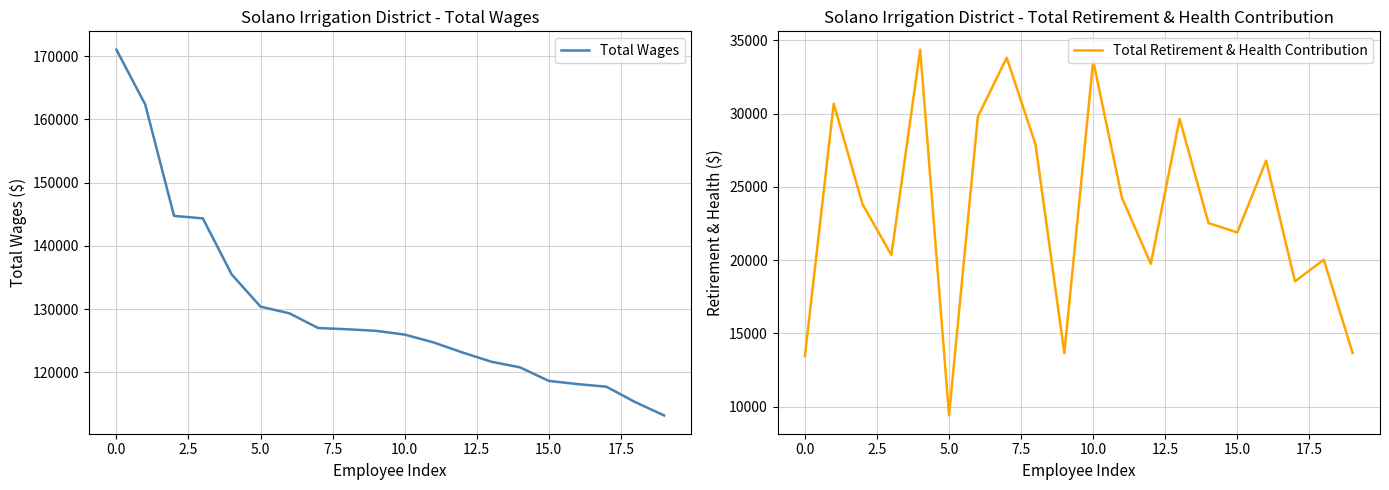

Rank the series at 11 from lowest to highest value.

Total Retirement & Health Contribution, Total Wages